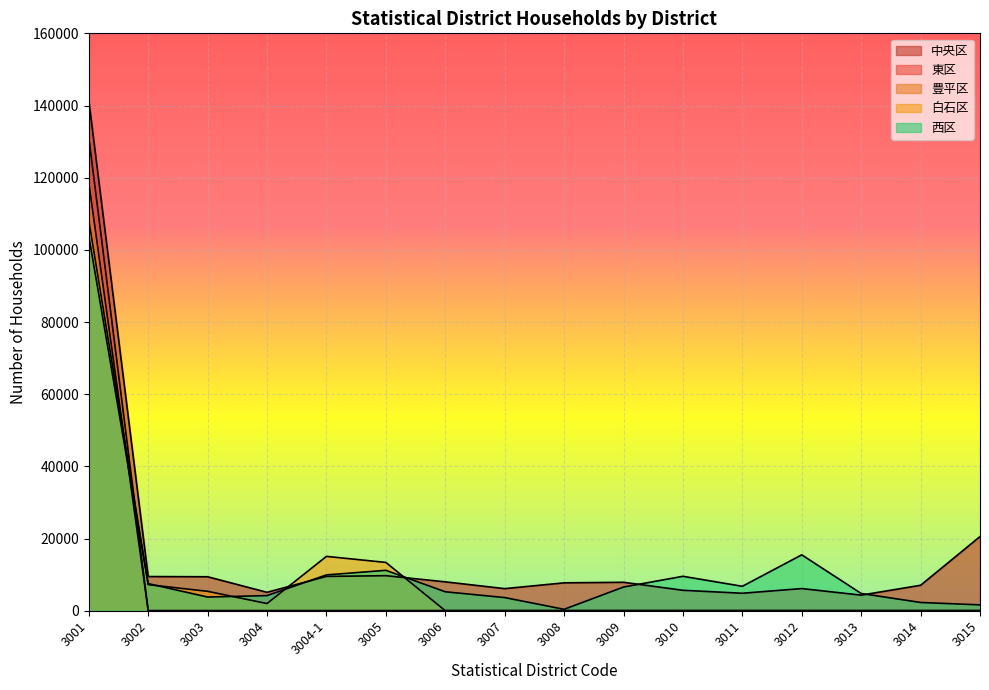

How many lines are shown in the chart?

5